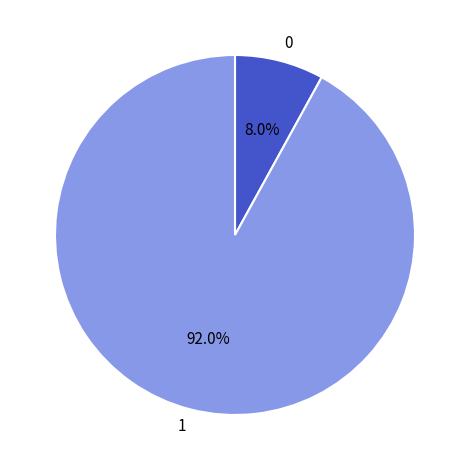

Combined, do 0 and 1 account for over 50%?

Yes